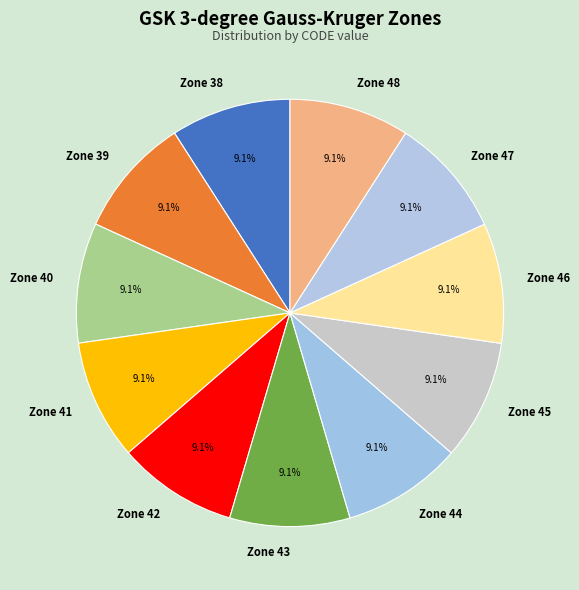

Does any single category account for the majority?

No